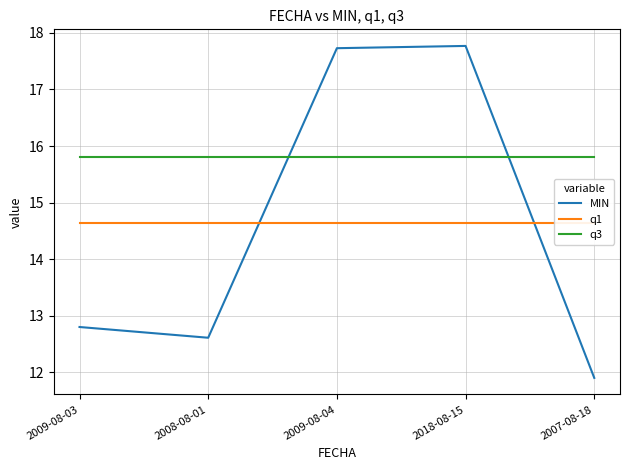

What is the difference between the highest and lowest values at 2009-08-03?

3.0